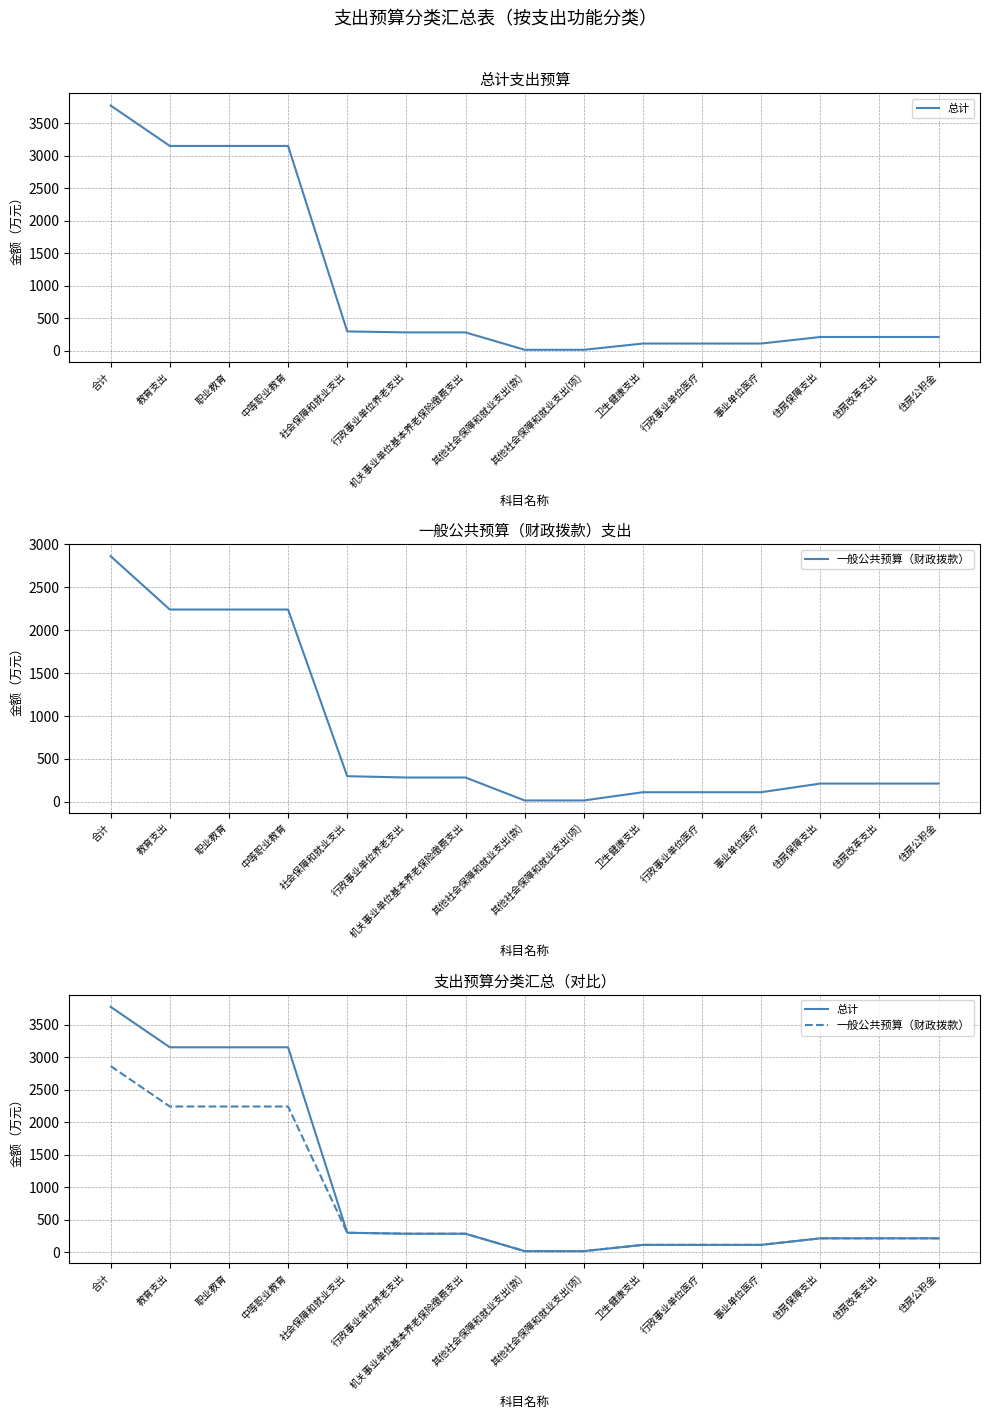

True or false: 总计 and 一般公共预算（财政拨款） intersect in this chart.

False